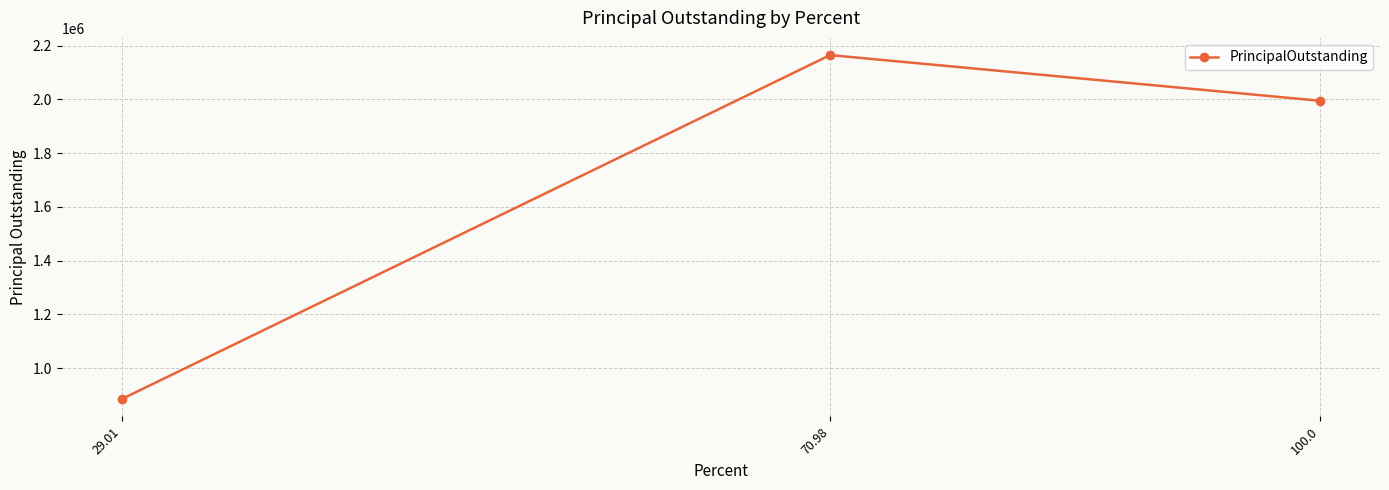

Reading right to left, list all the values displayed in this chart.

100.0=1995000	70.98=2165000	29.01=885000